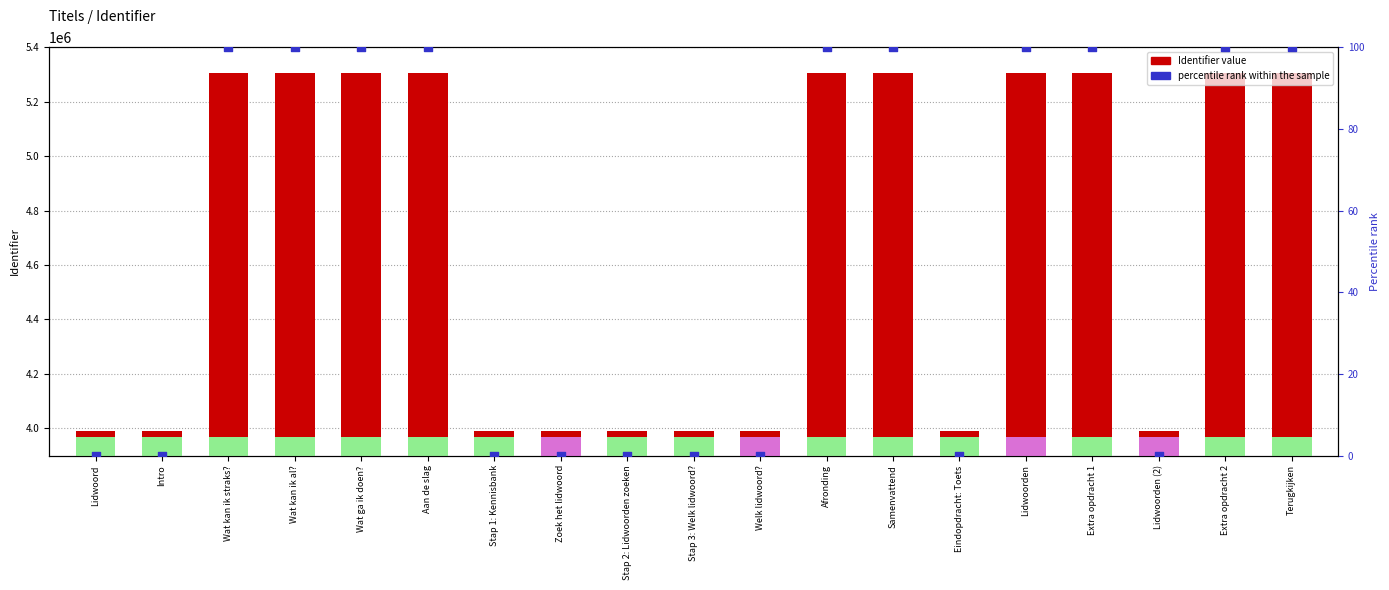

Is the value of percentile rank within the sample at Lidwoorden (2) greater than the value of Identifier value at Stap 3: Welk lidwoord??

No